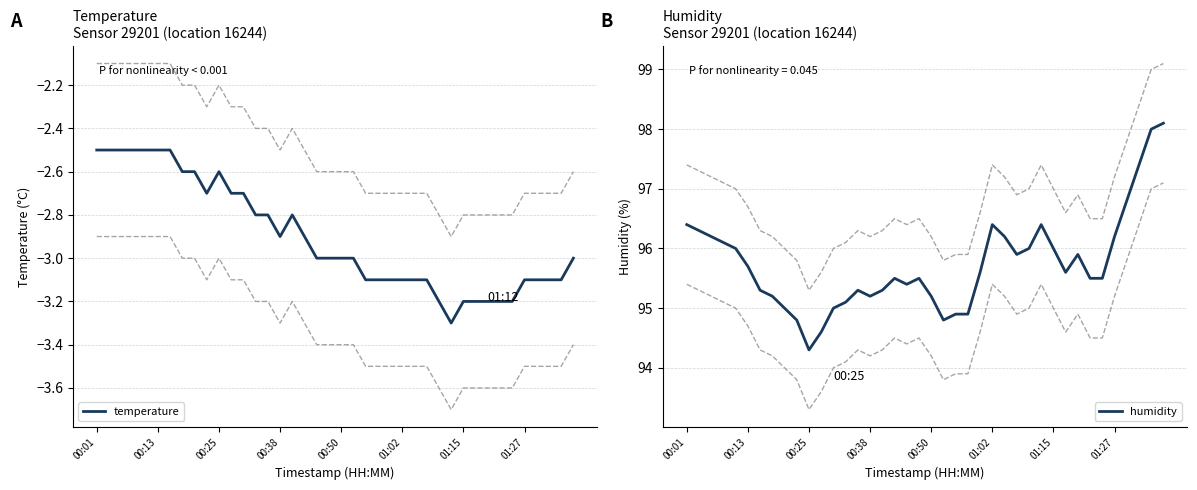

Is it true that temperature equals -2.5 at 00:13?

True